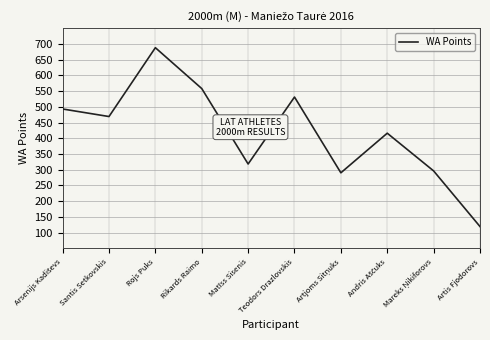

What is the difference between the second highest and minimum values?

439